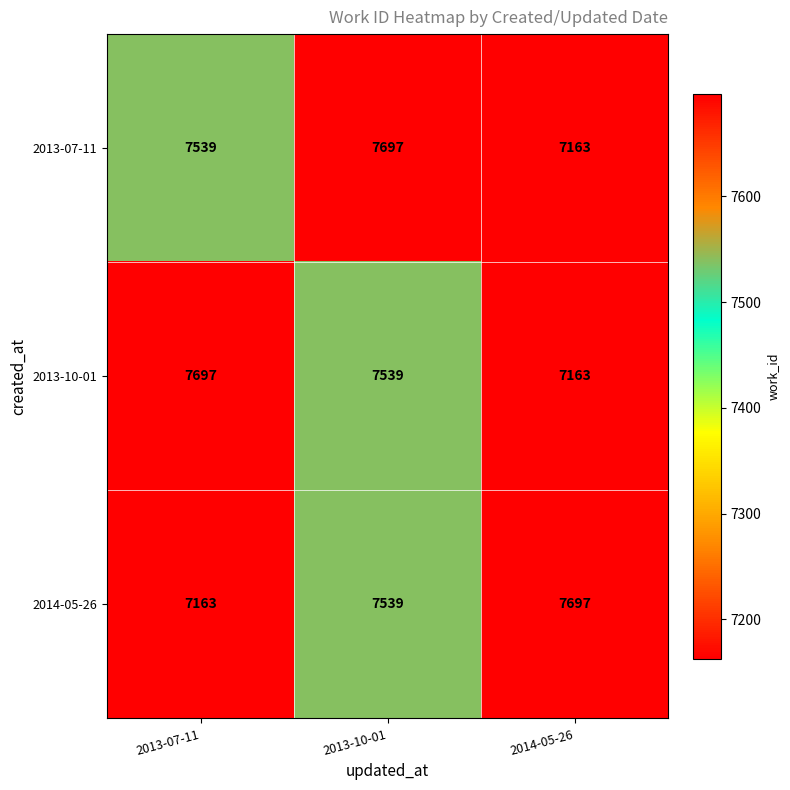

Where is 2014-05-26 nearest to the value 7430?

2013-10-01